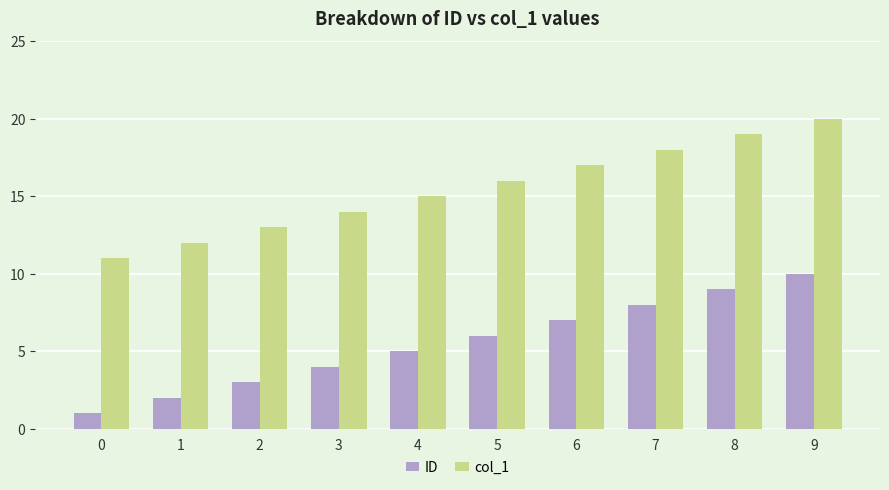

How many groups of bars are there?

10